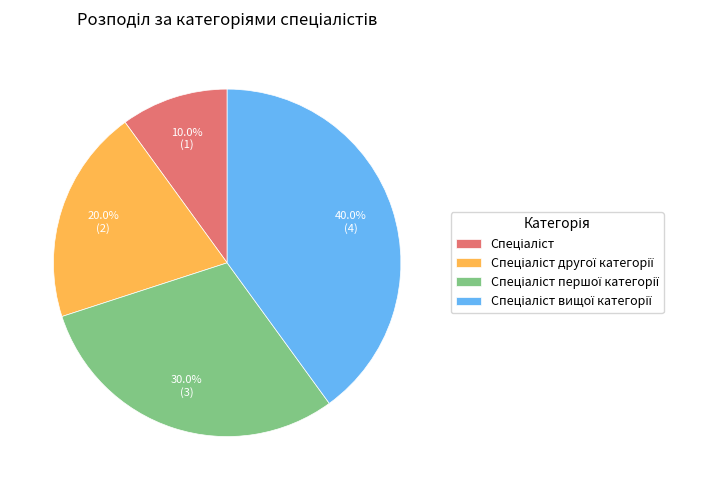

Does any single category account for the majority?

No